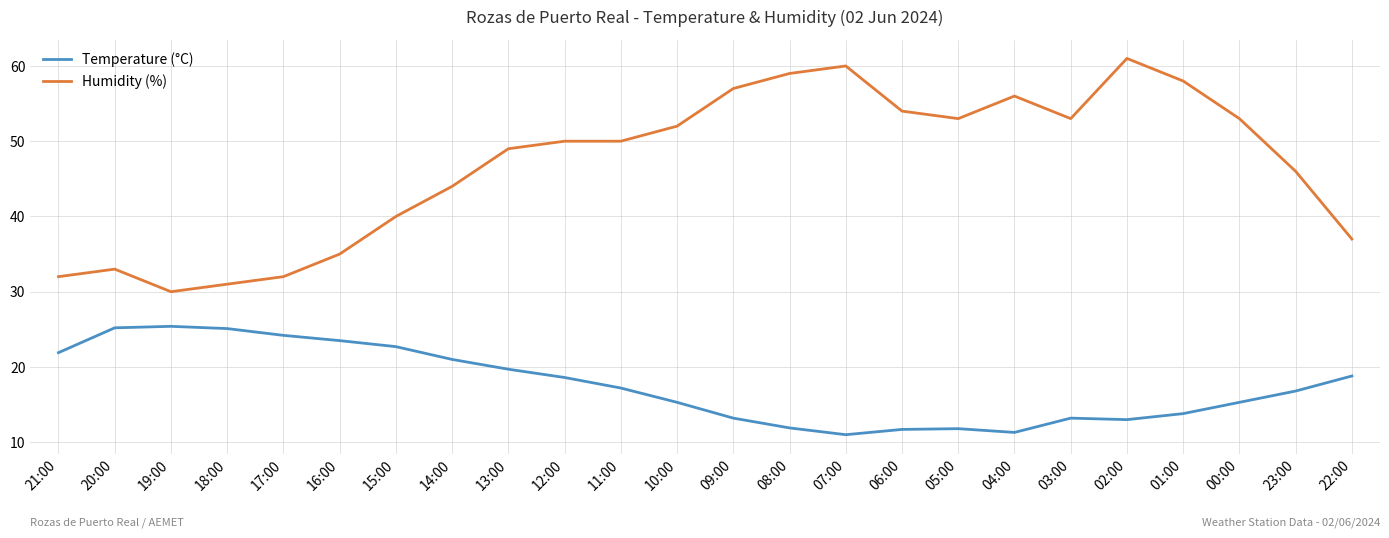

Is it true that Humidity (%) equals 35.0 at 16:00?

True